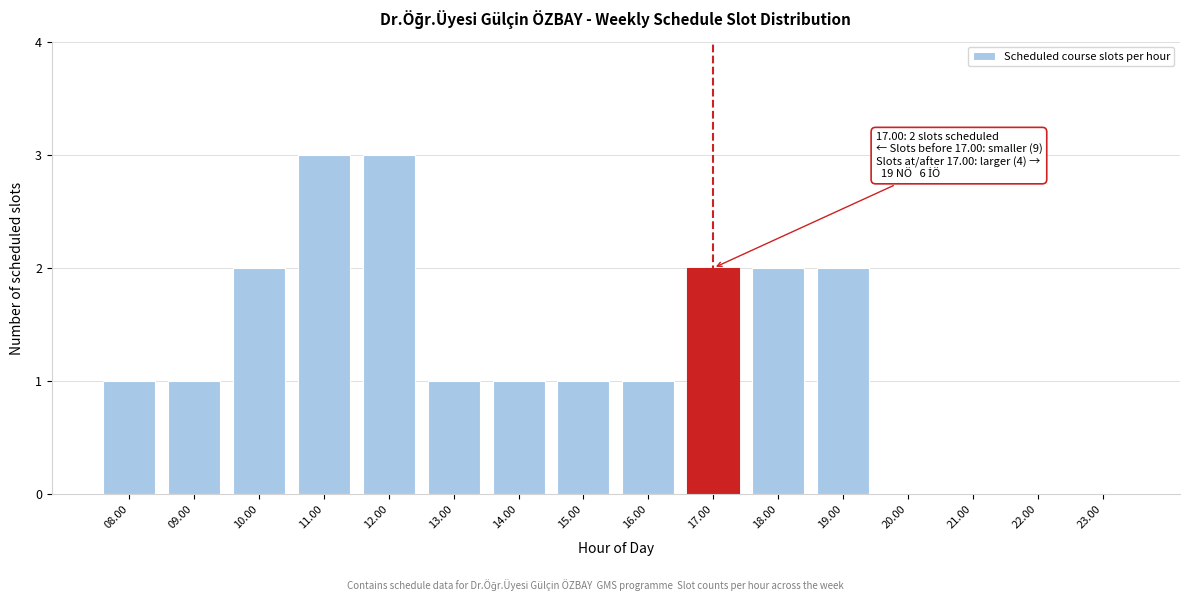

Reading left to right, what are all the values shown in this chart?

08.00=1	09.00=1	10.00=2	11.00=3	12.00=3	13.00=1	14.00=1	15.00=1	16.00=1	17.00=2	18.00=2	19.00=2	20.00=0	21.00=0	22.00=0	23.00=0